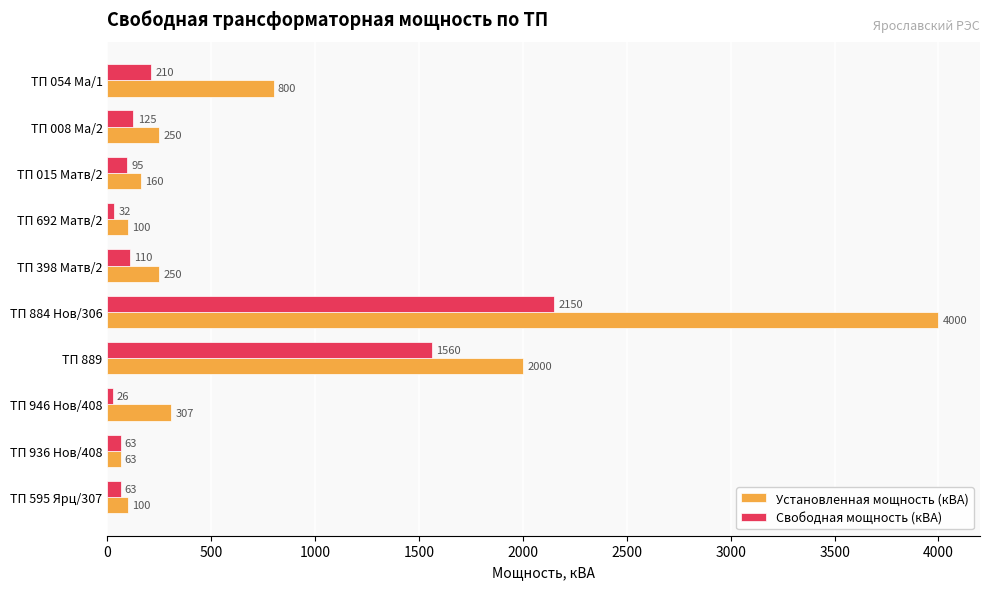

Read the Установленная мощность (кВА) value at ТП 946 Нов/408, to the nearest 50.

300